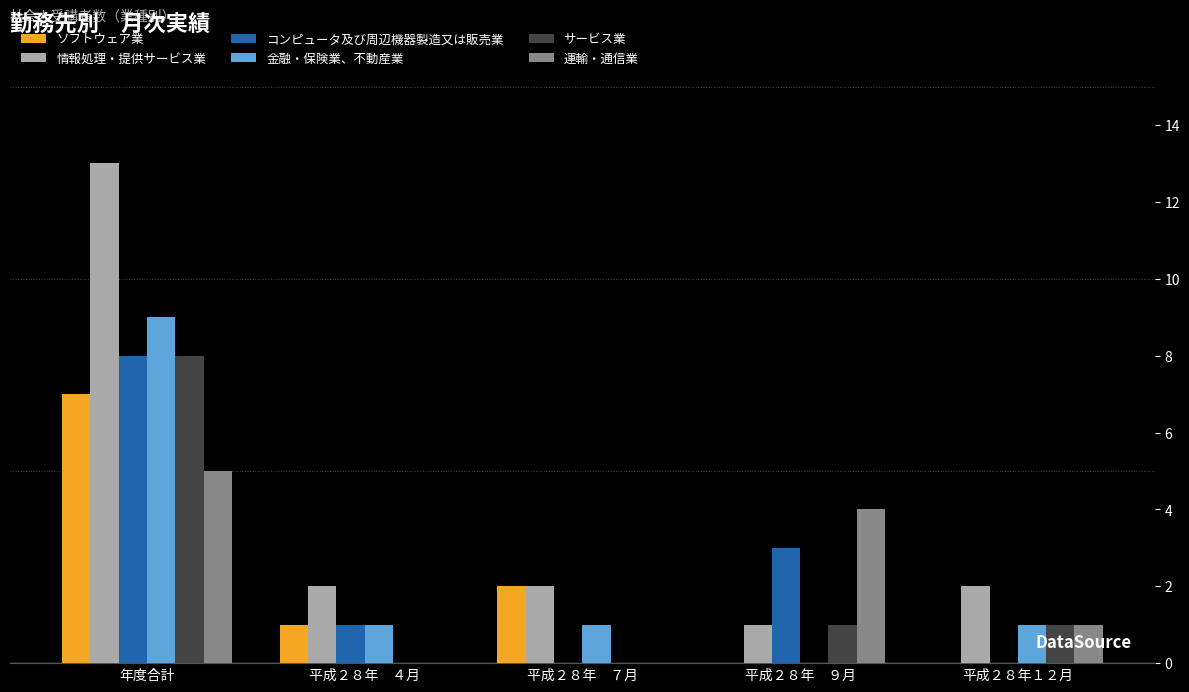

The value of コンピュータ及び周辺機器製造又は販売業 at 平成２８年　９月 is 3. True or false?

True